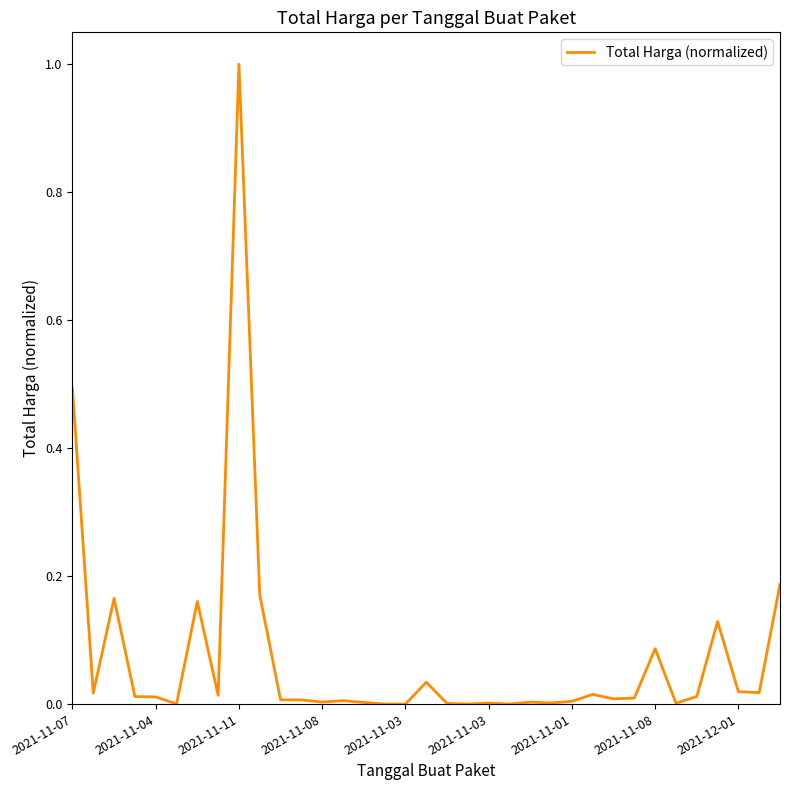

What is the maximum value shown in the chart?

1.0